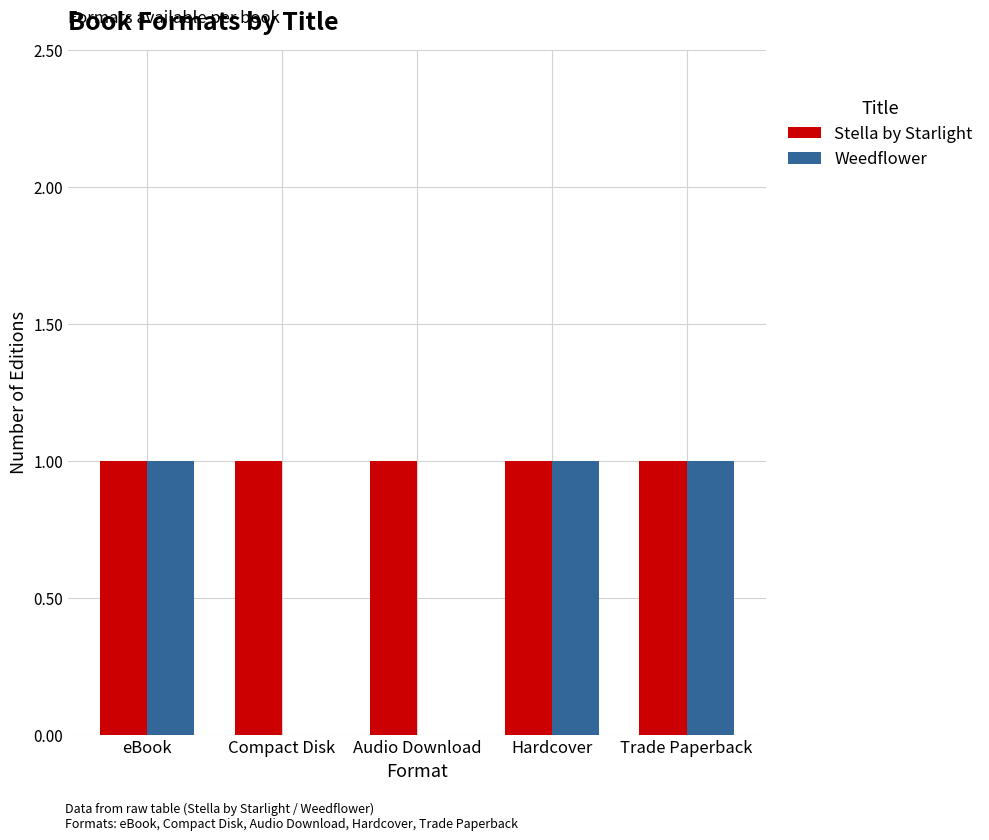

Which series has the largest total across all categories?

Stella by Starlight